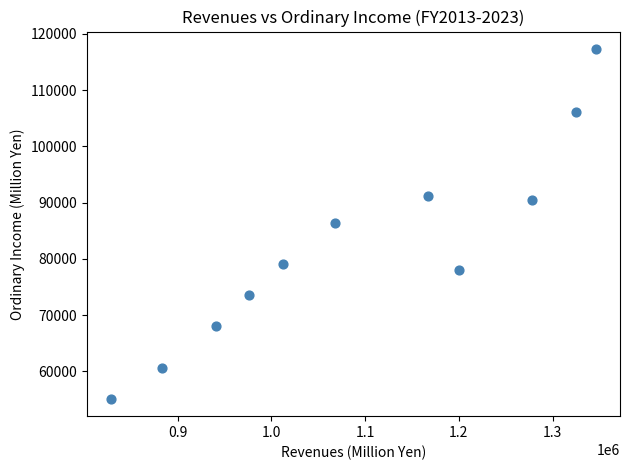

What is the average X value?

1093068